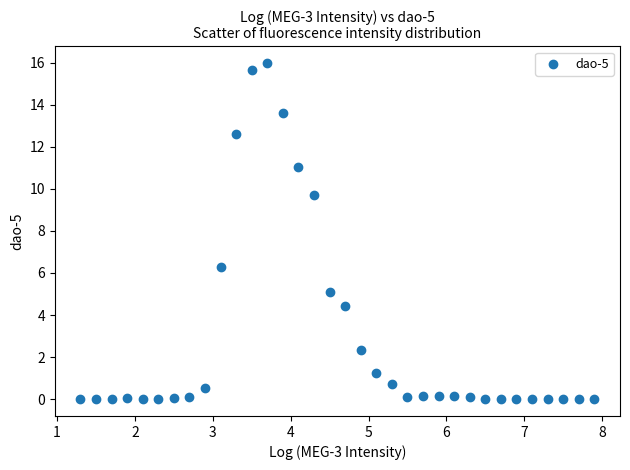

What is the range of X values (max minus min)?

6.6